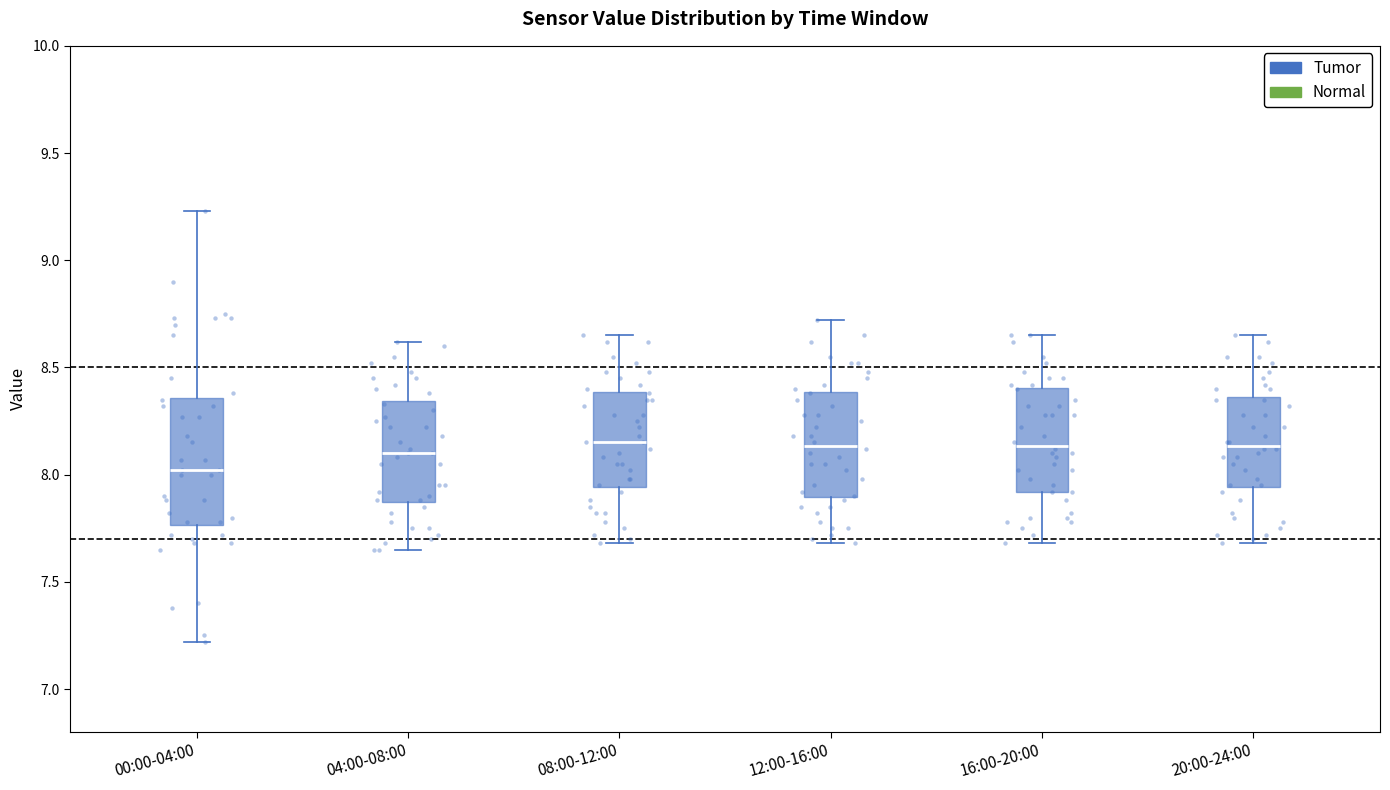

Reading left to right, transcribe this box plot: for each box, give where its median line is, the range the box spans, and where its two whiskers end, as read against the y-axis. The values are not printed on the chart, so give them approximately, as read against the axis.

00:00-04:00: median 8.00, box 7.75 to 8.35, whiskers 7.20 to 9.25
04:00-08:00: median 8.10, box 7.85 to 8.35, whiskers 7.65 to 8.60
08:00-12:00: median 8.15, box 7.95 to 8.40, whiskers 7.70 to 8.65
12:00-16:00: median 8.15, box 7.90 to 8.40, whiskers 7.70 to 8.70
16:00-20:00: median 8.15, box 7.90 to 8.40, whiskers 7.70 to 8.65
20:00-24:00: median 8.15, box 7.95 to 8.35, whiskers 7.70 to 8.65